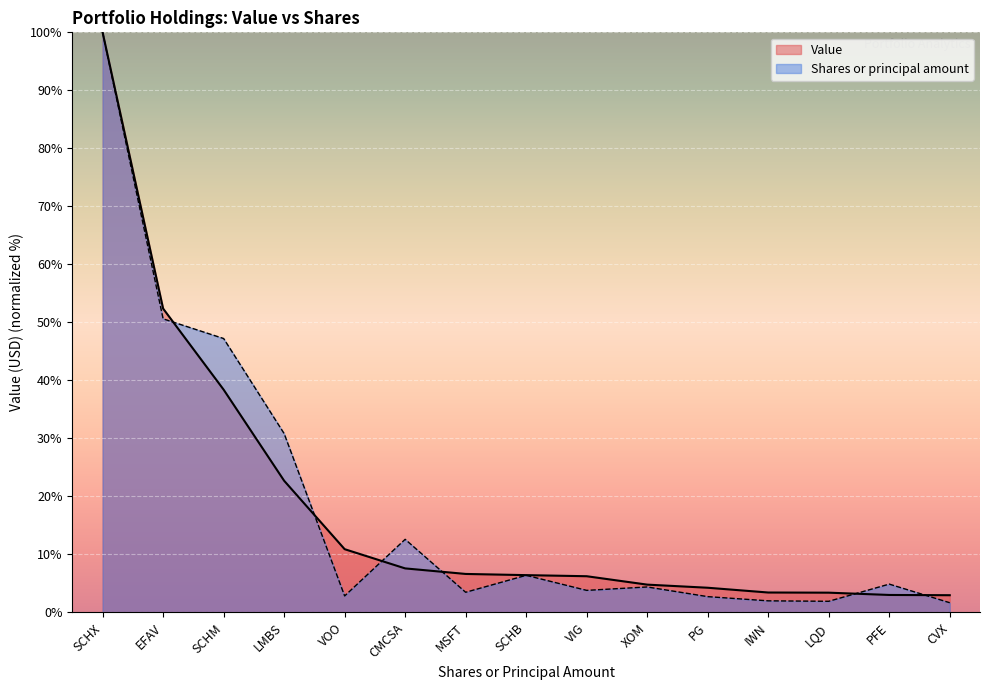

What is the difference between the maximum and minimum values in the Value series?

97.0